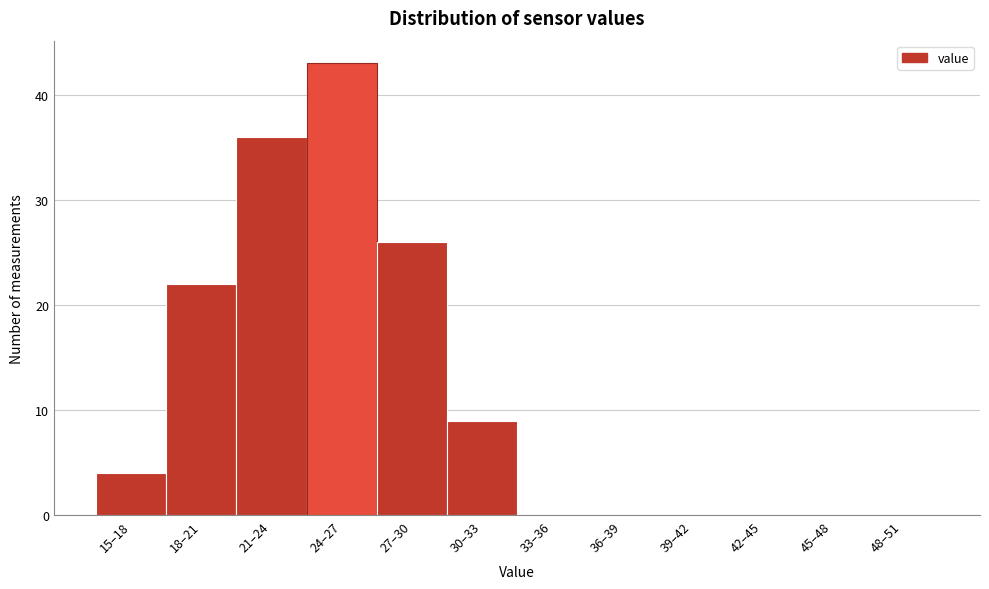

Reading right to left, transcribe all the data shown in this chart.

48–51=0	45–48=0	42–45=0	39–42=0	36–39=0	33–36=0	30–33=9	27–30=26	24–27=43	21–24=36	18–21=22	15–18=4